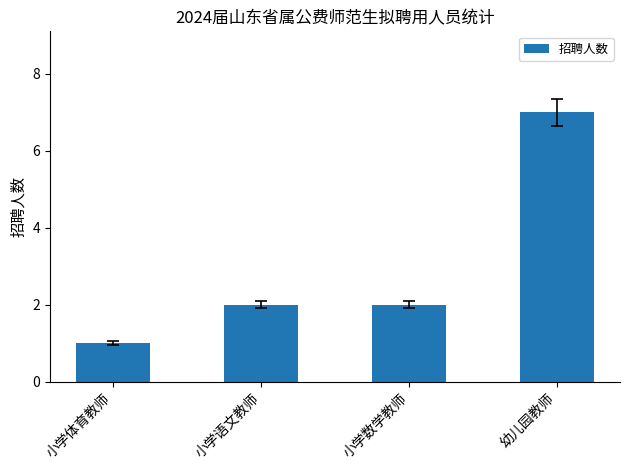

What is the change in value from 小学语文教师 to 幼儿园教师?

+5